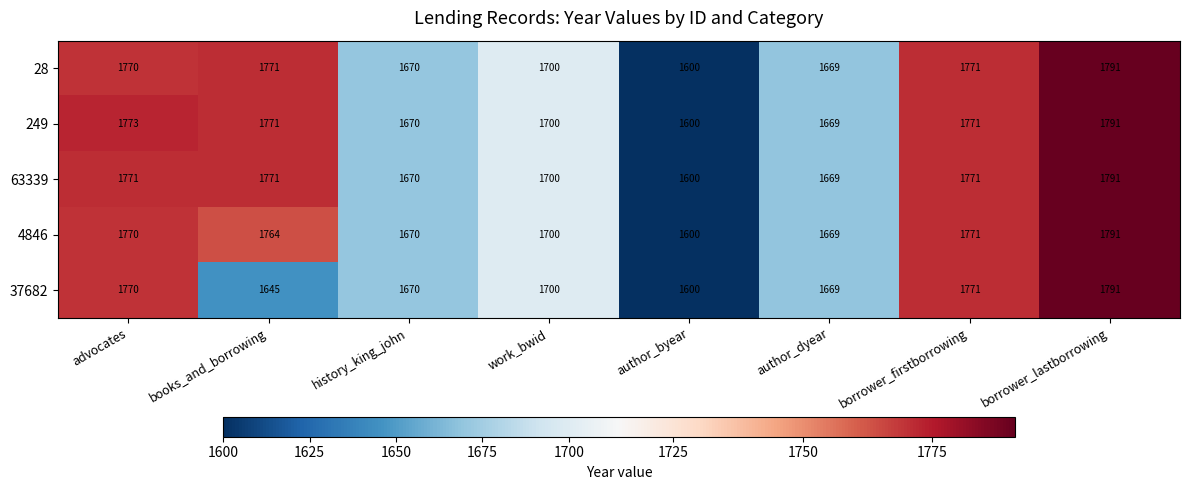

What is the difference between the highest and lowest values at advocates?

3